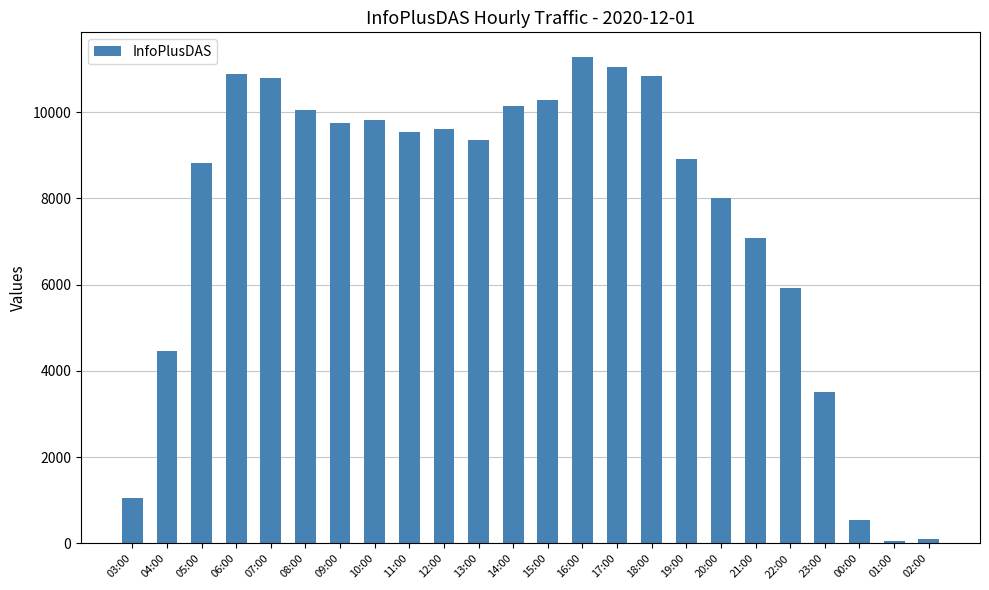

How many bars are there in total?

24